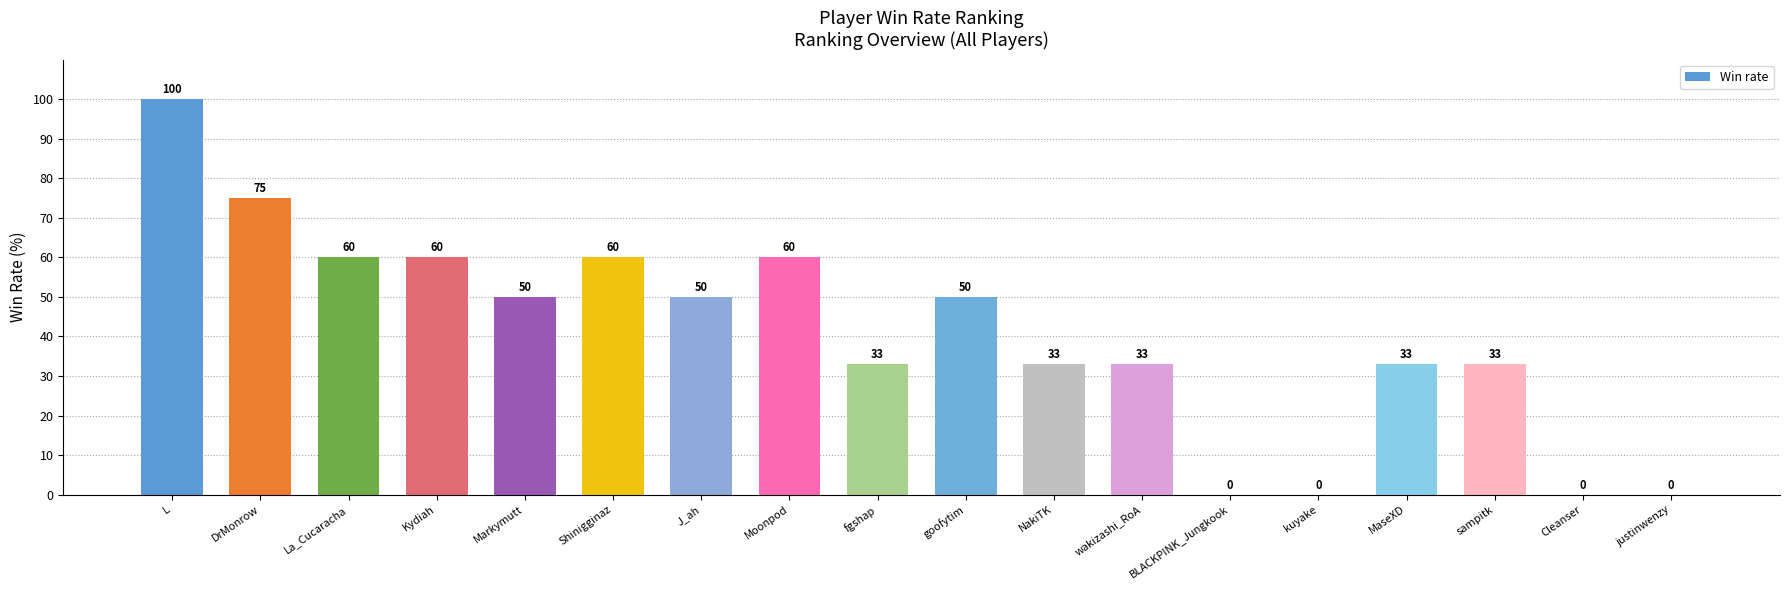

Between Shinigginaz and sampitk, which is larger?

Shinigginaz